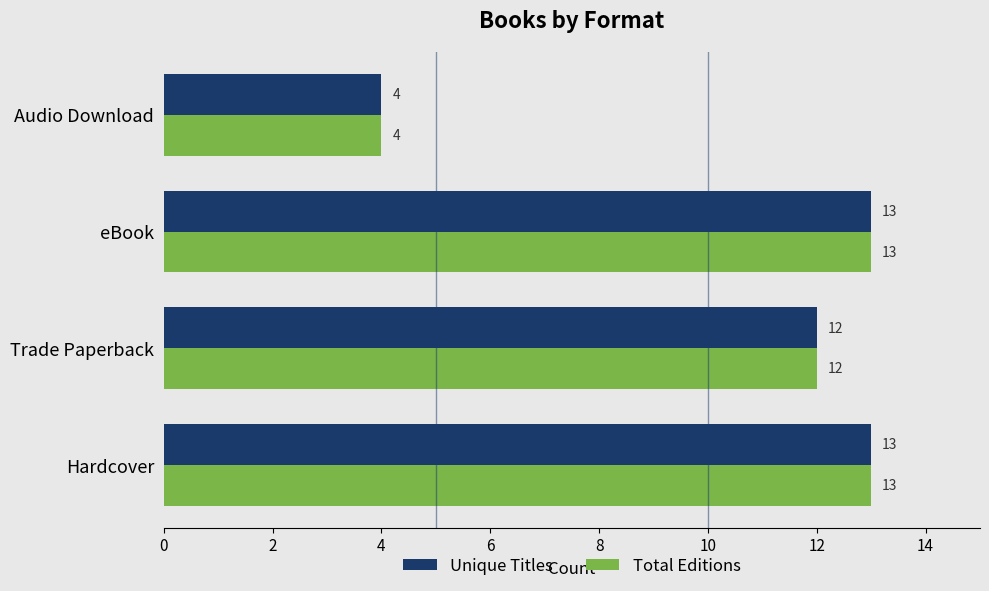

At how many categories does at least one series exceed 5?

3